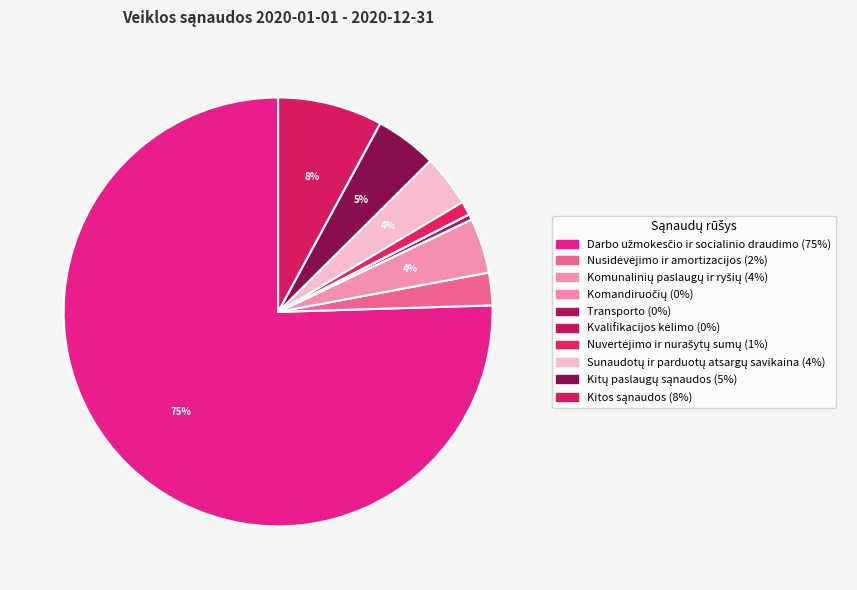

To the nearest percent, what is the average slice percentage?

10%